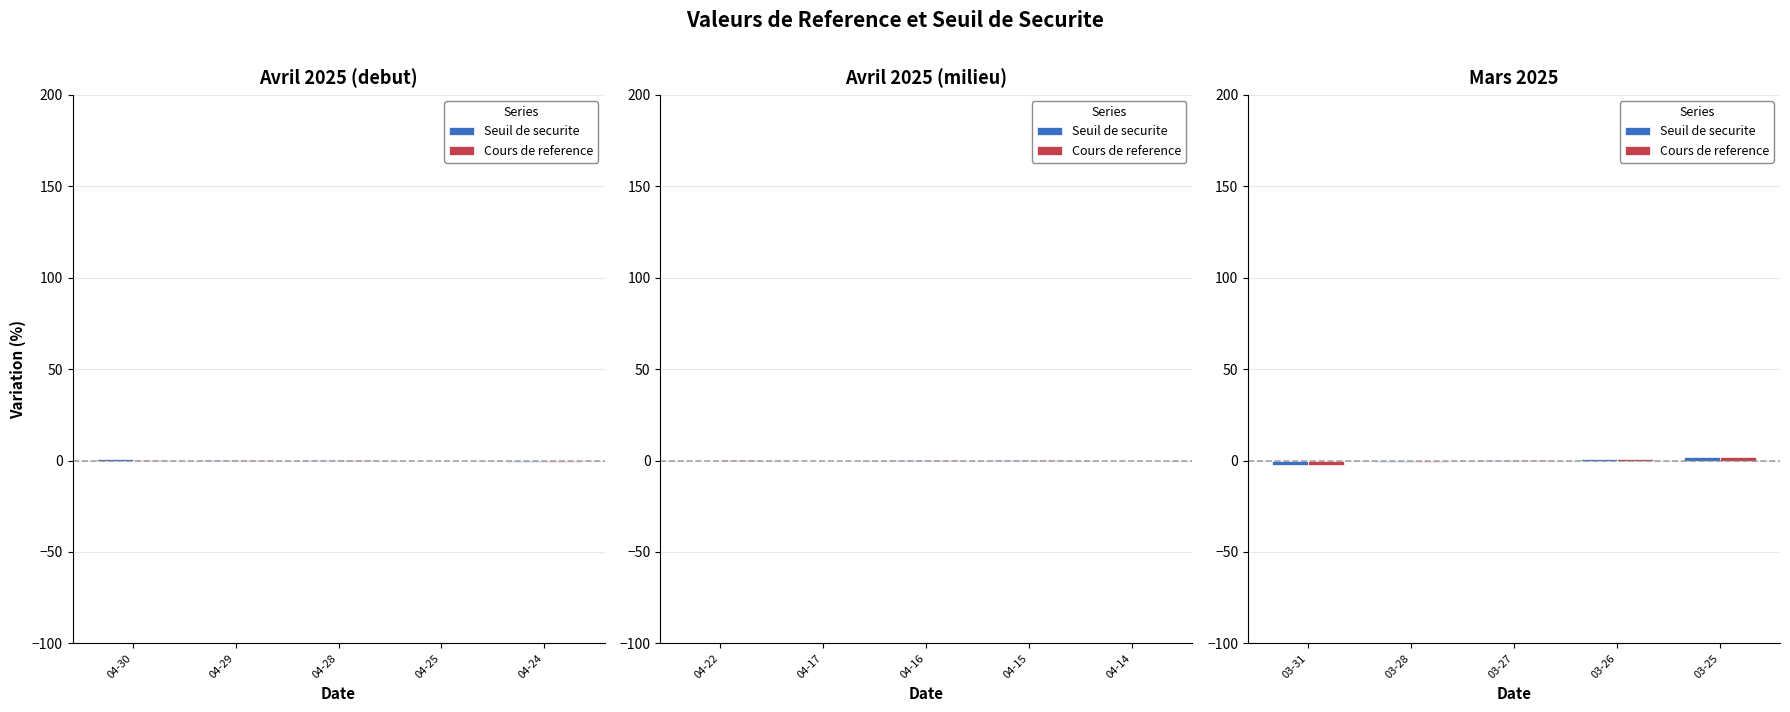

What is the total value across all series at 03-26?

1.5